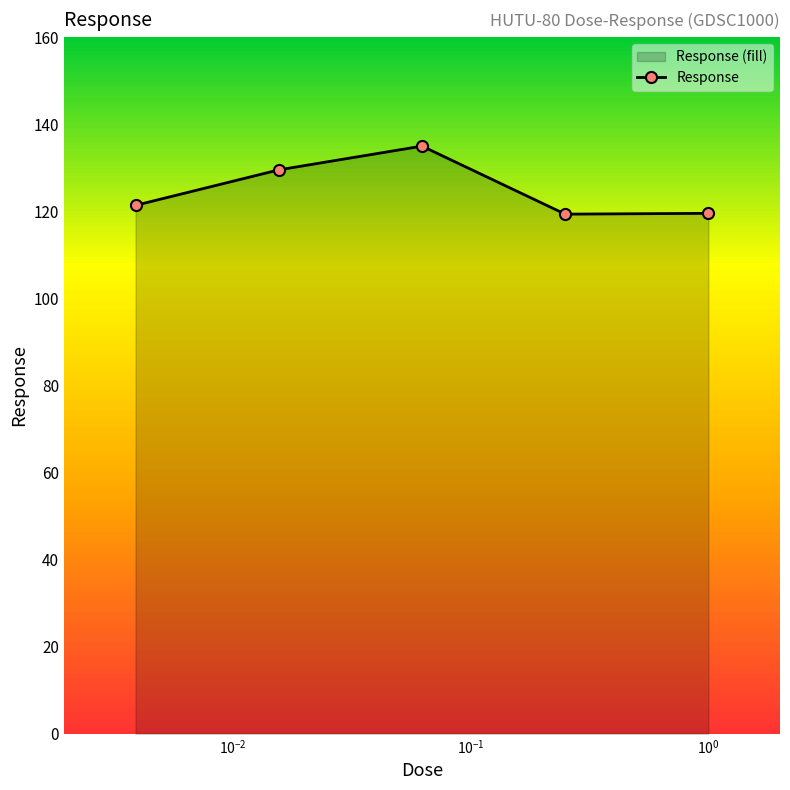

How many points are higher than both their immediate neighbors (excluding endpoints)?

1